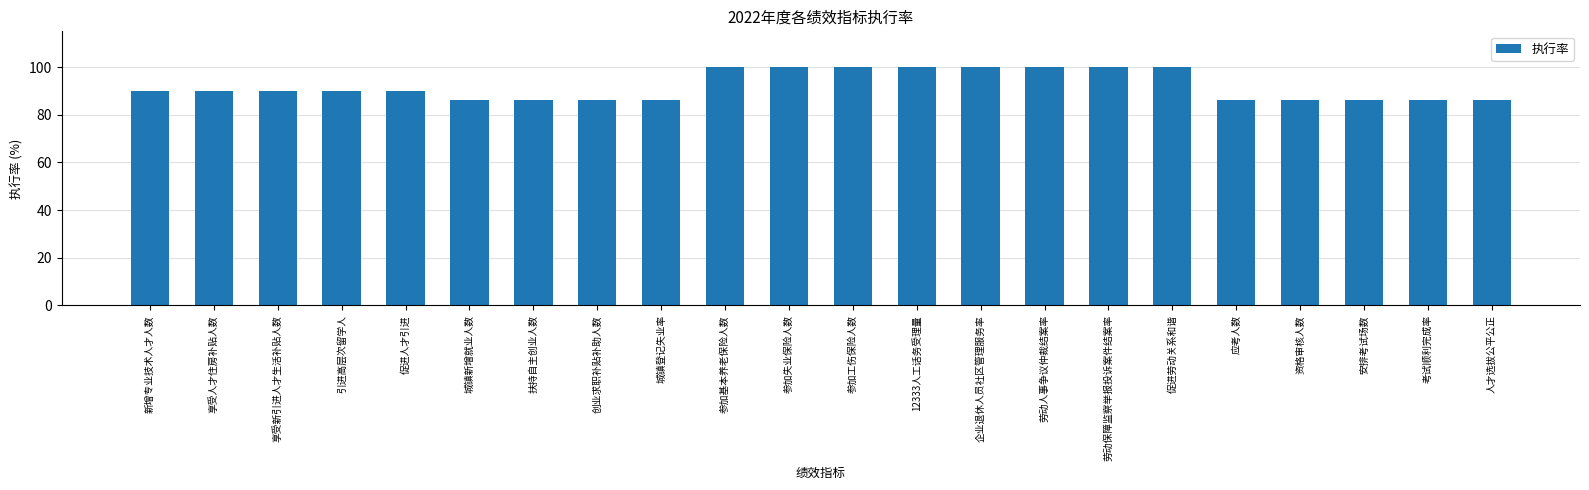

What is the smallest value displayed?

86